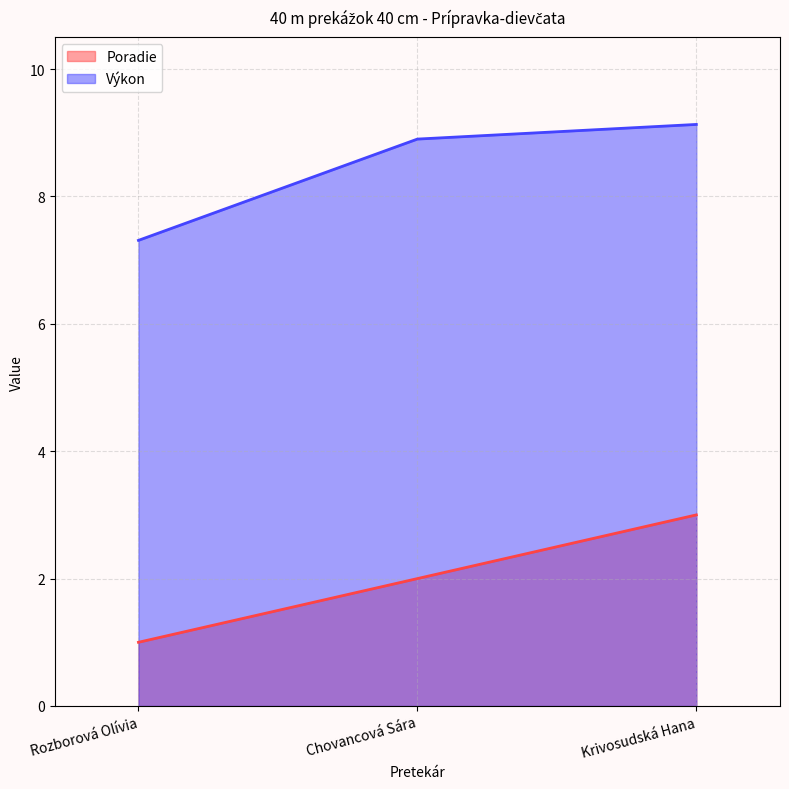

List the series in order of their overall mean, lowest first.

Poradie, Výkon